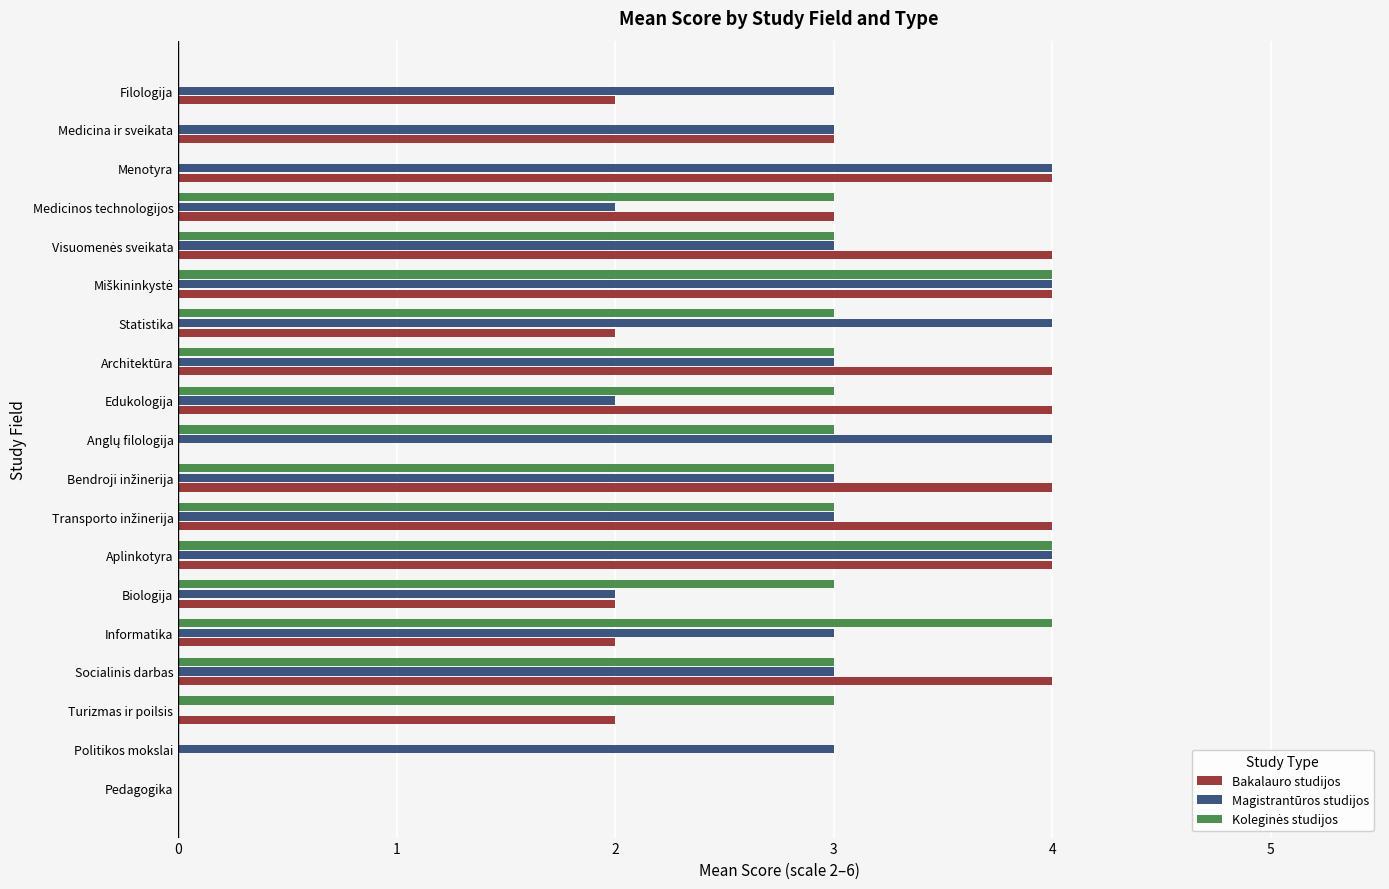

What is the sum of all Magistrantūros studijos values?

53